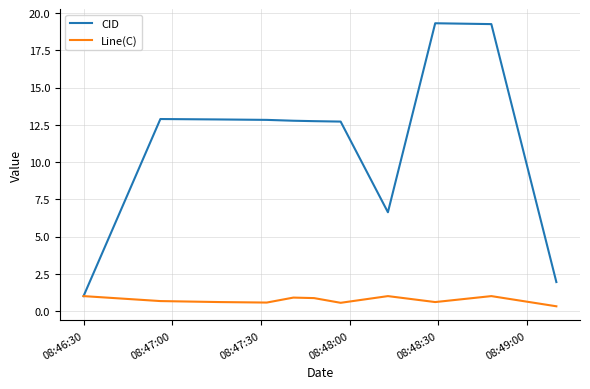

Which series has the largest range (max minus min)?

CID